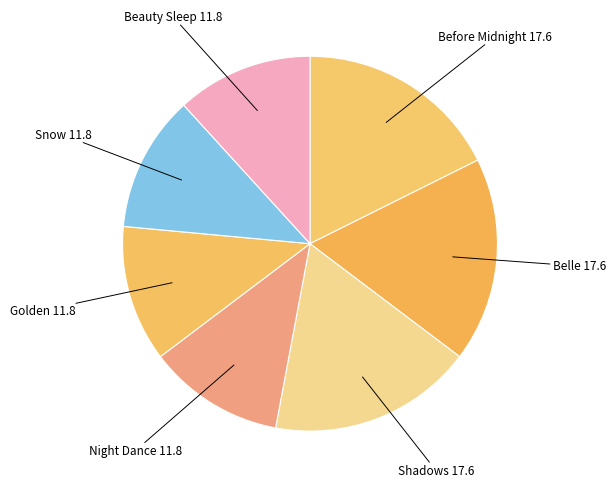

Is there a majority slice in this chart?

No